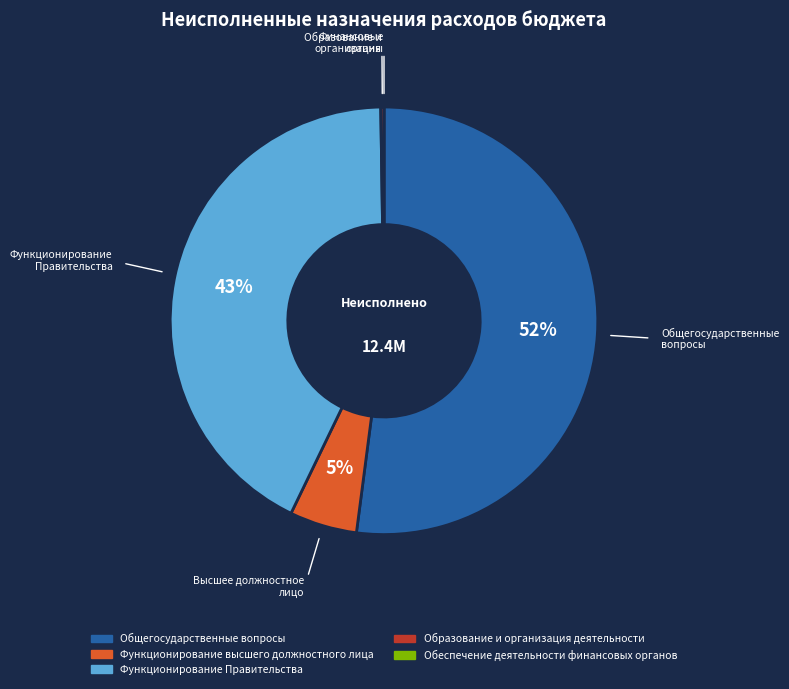

What percentage is the Функционирование высшего должностного лица slice, to the nearest percent?

5%